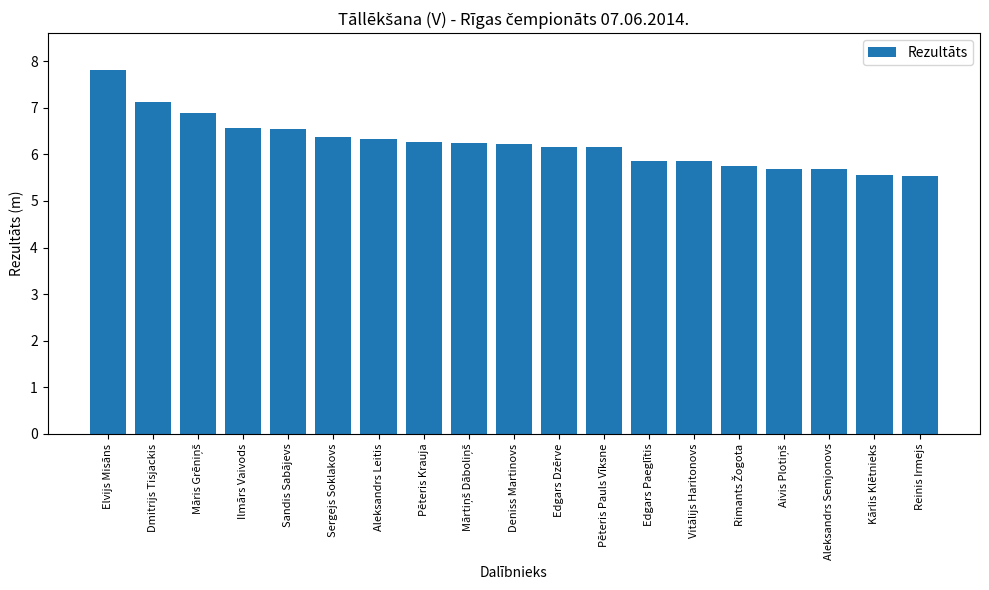

What is the difference between the values at Pēteris Krauja and Sandis Sabājevs?

0.3